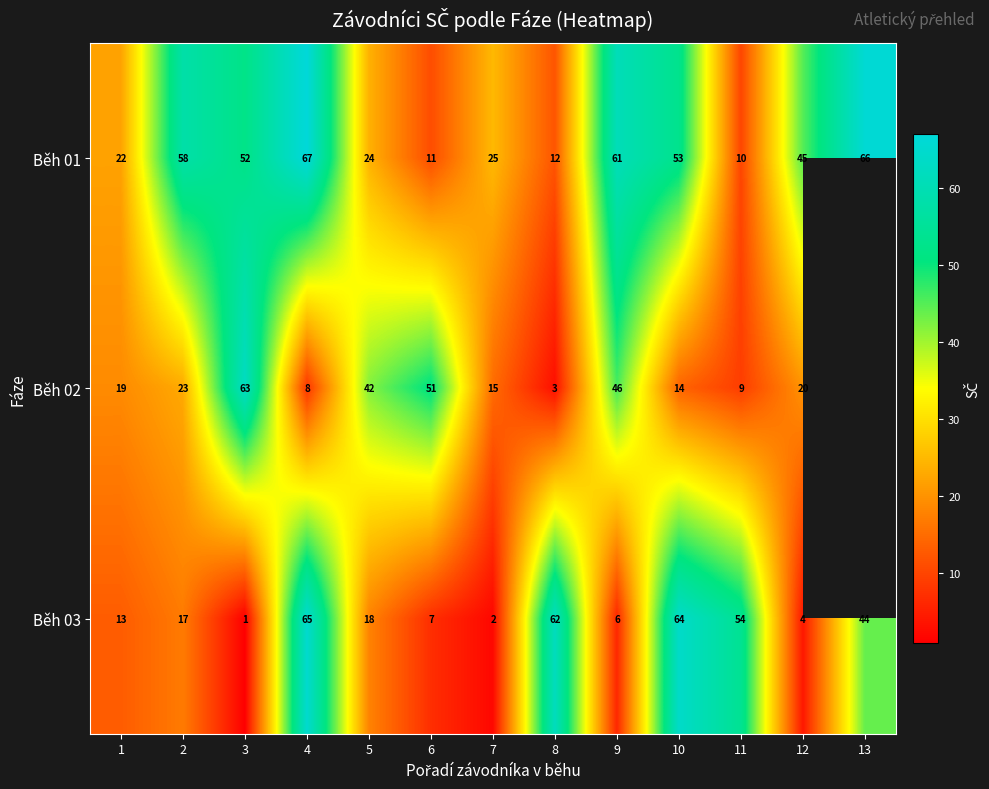

Where does the Běh 01 series first go above 45?

2